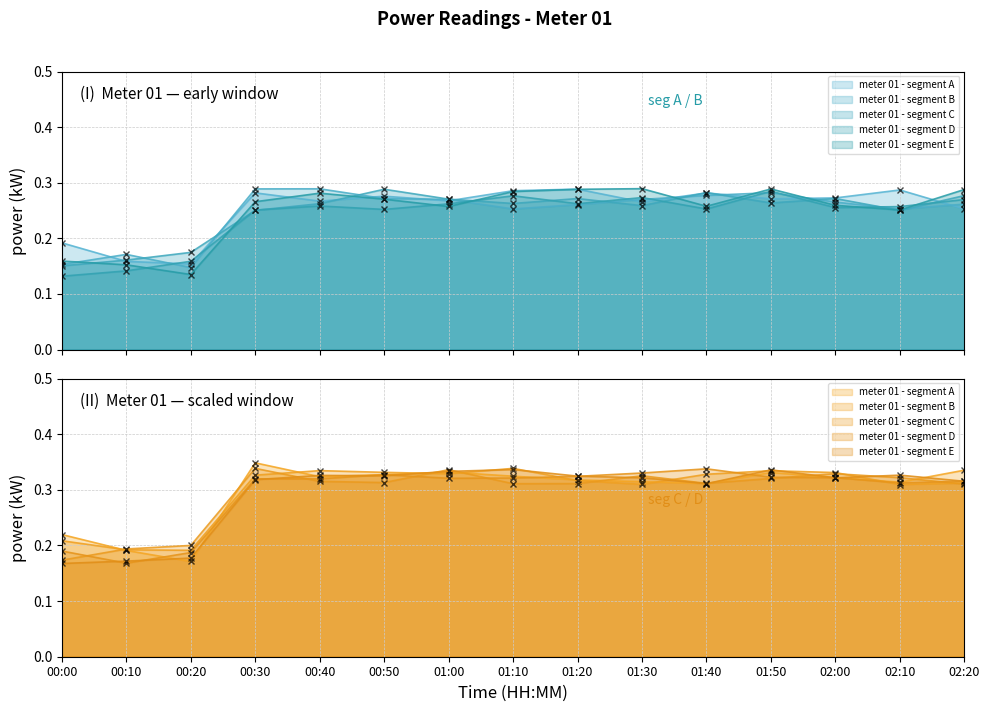

Between which two adjacent categories do meter 01 - segment E and meter 01 - segment B first intersect?

00:10 and 00:20